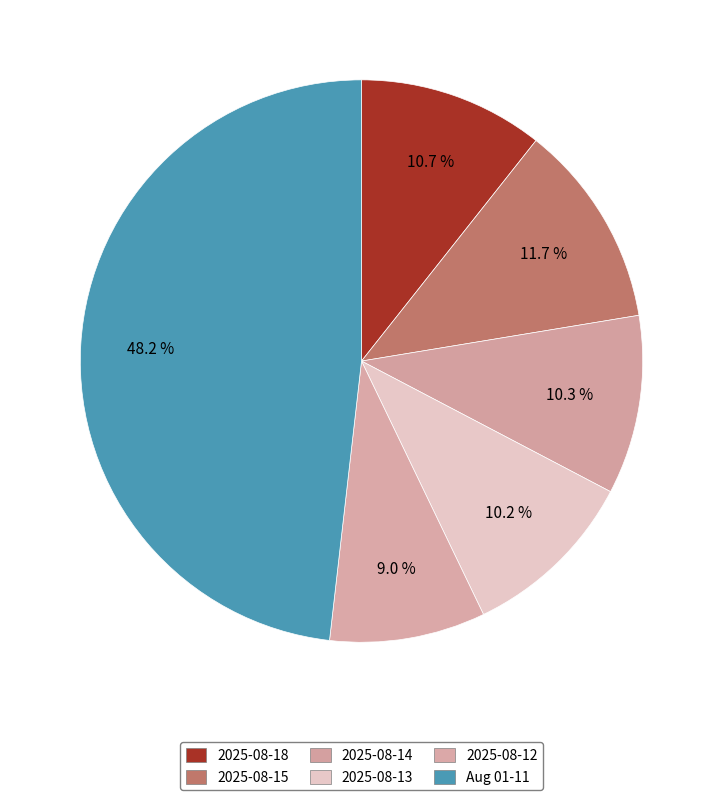

How many segments does this pie chart have?

6